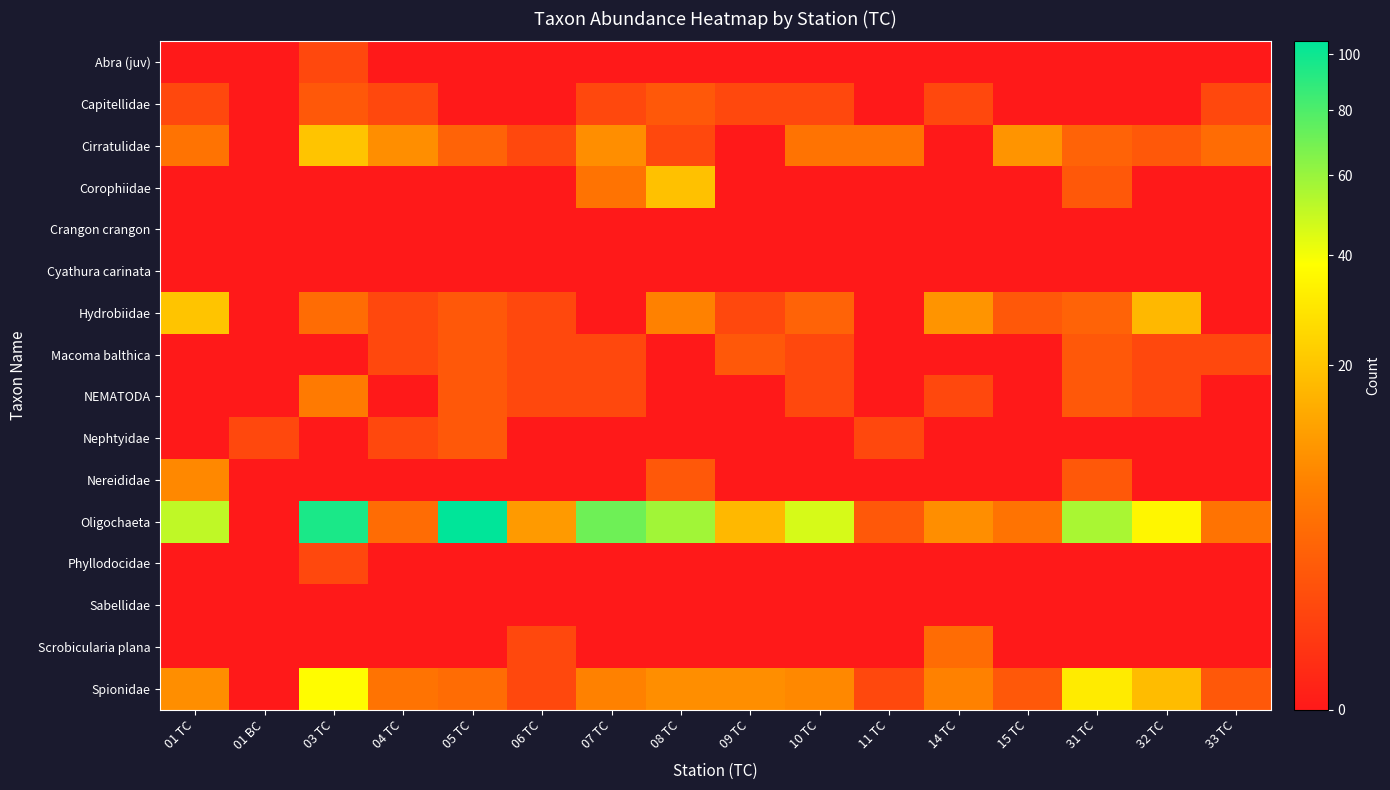

Reading left to right, transcribe all the data shown in this chart.

Abra (juv): 01 TC=0	01 BC=0	03 TC=1	04 TC=0	05 TC=0	06 TC=0	07 TC=0	08 TC=0	09 TC=0	10 TC=0	11 TC=0	14 TC=0	15 TC=0	31 TC=0	32 TC=0	33 TC=0
Capitellidae: 01 TC=1	01 BC=0	03 TC=2	04 TC=1	05 TC=0	06 TC=0	07 TC=1	08 TC=2	09 TC=1	10 TC=1	11 TC=0	14 TC=1	15 TC=0	31 TC=0	32 TC=0	33 TC=1
Cirratulidae: 01 TC=5	01 BC=0	03 TC=20	04 TC=9	05 TC=3	06 TC=1	07 TC=9	08 TC=1	09 TC=0	10 TC=5	11 TC=5	14 TC=0	15 TC=10	31 TC=3	32 TC=2	33 TC=4
Corophiidae: 01 TC=0	01 BC=0	03 TC=0	04 TC=0	05 TC=0	06 TC=0	07 TC=5	08 TC=19	09 TC=0	10 TC=0	11 TC=0	14 TC=0	15 TC=0	31 TC=2	32 TC=0	33 TC=0
Crangon crangon: 01 TC=0	01 BC=0	03 TC=0	04 TC=0	05 TC=0	06 TC=0	07 TC=0	08 TC=0	09 TC=0	10 TC=0	11 TC=0	14 TC=0	15 TC=0	31 TC=0	32 TC=0	33 TC=0
Cyathura carinata: 01 TC=0	01 BC=0	03 TC=0	04 TC=0	05 TC=0	06 TC=0	07 TC=0	08 TC=0	09 TC=0	10 TC=0	11 TC=0	14 TC=0	15 TC=0	31 TC=0	32 TC=0	33 TC=0
Hydrobiidae: 01 TC=20	01 BC=0	03 TC=4	04 TC=1	05 TC=2	06 TC=1	07 TC=0	08 TC=7	09 TC=1	10 TC=3	11 TC=0	14 TC=10	15 TC=2	31 TC=3	32 TC=17	33 TC=0
Macoma balthica: 01 TC=0	01 BC=0	03 TC=0	04 TC=1	05 TC=2	06 TC=1	07 TC=1	08 TC=0	09 TC=2	10 TC=1	11 TC=0	14 TC=0	15 TC=0	31 TC=2	32 TC=1	33 TC=1
NEMATODA: 01 TC=0	01 BC=0	03 TC=6	04 TC=0	05 TC=2	06 TC=1	07 TC=1	08 TC=0	09 TC=0	10 TC=1	11 TC=0	14 TC=1	15 TC=0	31 TC=2	32 TC=1	33 TC=0
Nephtyidae: 01 TC=0	01 BC=1	03 TC=0	04 TC=1	05 TC=2	06 TC=0	07 TC=0	08 TC=0	09 TC=0	10 TC=0	11 TC=1	14 TC=0	15 TC=0	31 TC=0	32 TC=0	33 TC=0
Nereididae: 01 TC=8	01 BC=0	03 TC=0	04 TC=0	05 TC=0	06 TC=0	07 TC=0	08 TC=2	09 TC=0	10 TC=0	11 TC=0	14 TC=0	15 TC=0	31 TC=2	32 TC=0	33 TC=0
Oligochaeta: 01 TC=51	01 BC=0	03 TC=96	04 TC=4	05 TC=105	06 TC=11	07 TC=71	08 TC=58	09 TC=17	10 TC=46	11 TC=2	14 TC=9	15 TC=5	31 TC=56	32 TC=35	33 TC=5
Phyllodocidae: 01 TC=0	01 BC=0	03 TC=1	04 TC=0	05 TC=0	06 TC=0	07 TC=0	08 TC=0	09 TC=0	10 TC=0	11 TC=0	14 TC=0	15 TC=0	31 TC=0	32 TC=0	33 TC=0
Sabellidae: 01 TC=0	01 BC=0	03 TC=0	04 TC=0	05 TC=0	06 TC=0	07 TC=0	08 TC=0	09 TC=0	10 TC=0	11 TC=0	14 TC=0	15 TC=0	31 TC=0	32 TC=0	33 TC=0
Scrobicularia plana: 01 TC=0	01 BC=0	03 TC=0	04 TC=0	05 TC=0	06 TC=1	07 TC=0	08 TC=0	09 TC=0	10 TC=0	11 TC=0	14 TC=4	15 TC=0	31 TC=0	32 TC=0	33 TC=0
Spionidae: 01 TC=9	01 BC=0	03 TC=37	04 TC=5	05 TC=4	06 TC=1	07 TC=7	08 TC=9	09 TC=9	10 TC=8	11 TC=1	14 TC=7	15 TC=2	31 TC=31	32 TC=18	33 TC=2